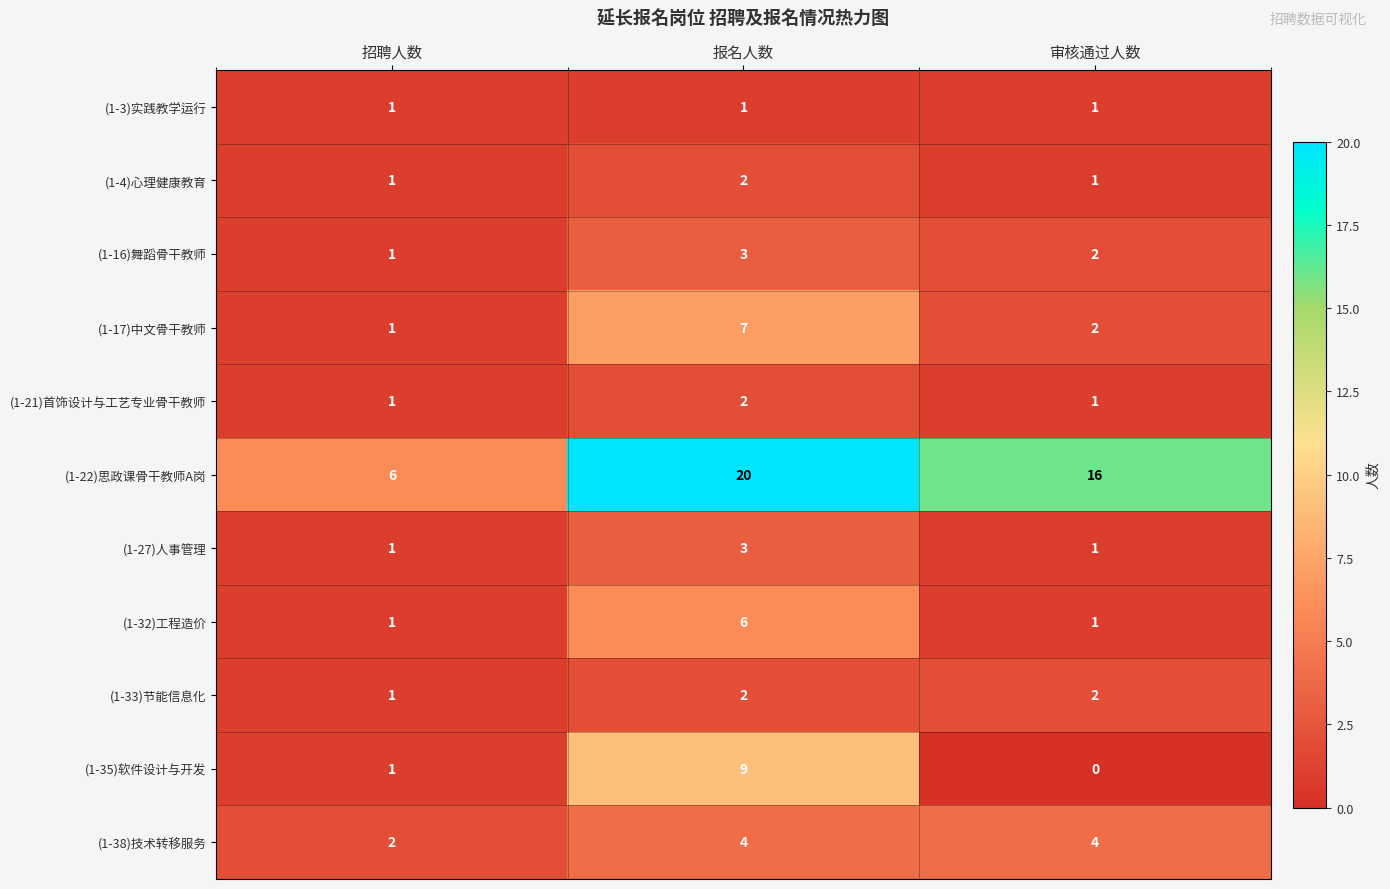

The (1-38)技术转移服务 series shows 6 at 审核通过人数. True or false?

False